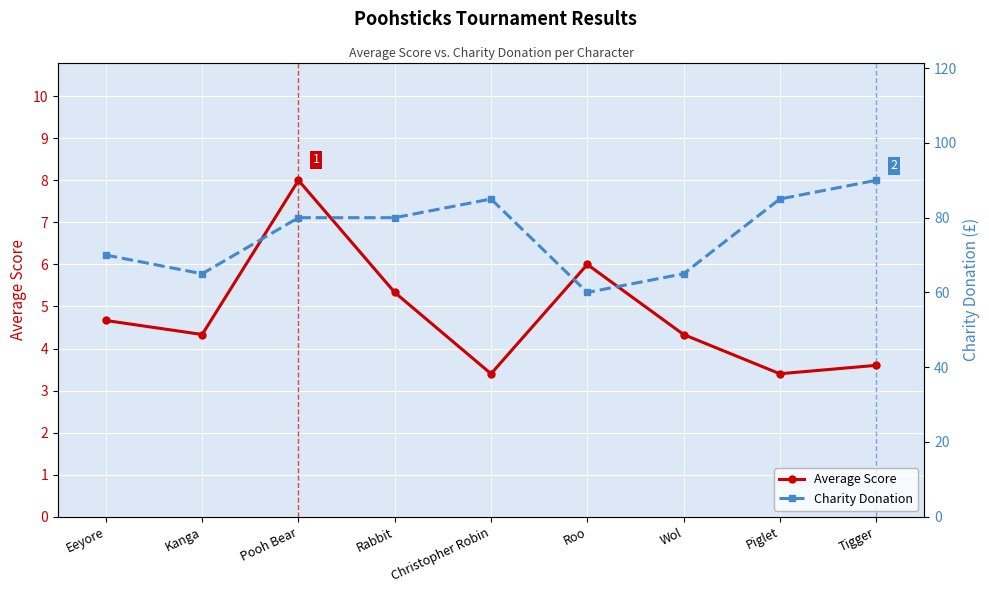

What is the minimum value shown in the chart?

3.4